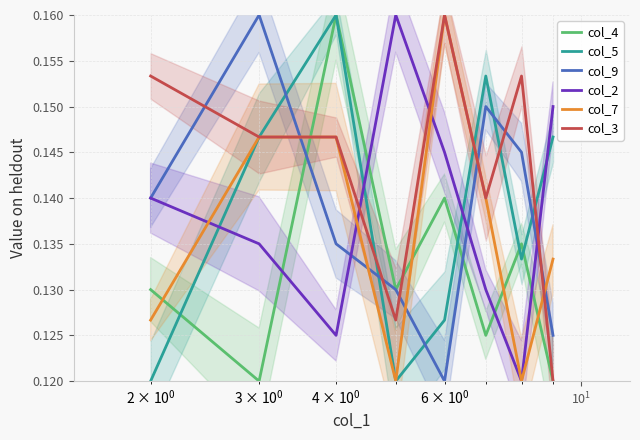

True or false: col_5 and col_9 cross at least once.

True